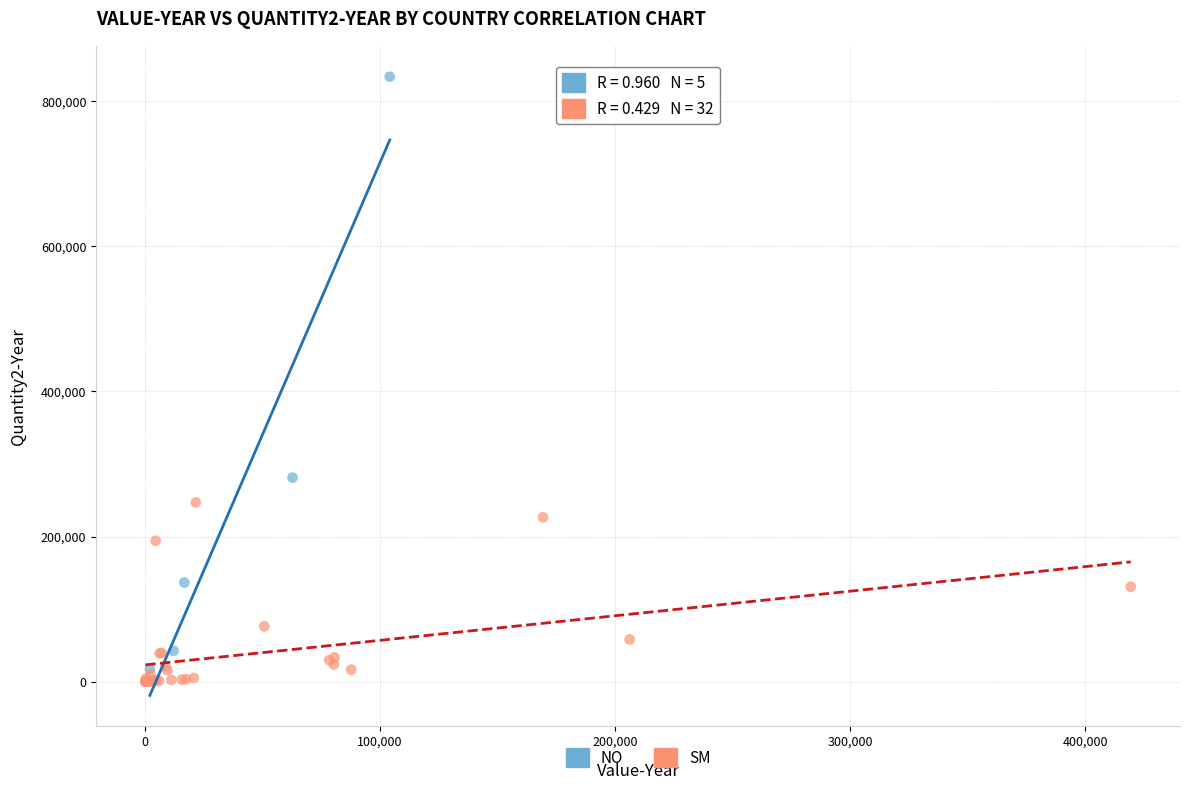

Which series reaches the maximum Y coordinate?

NO